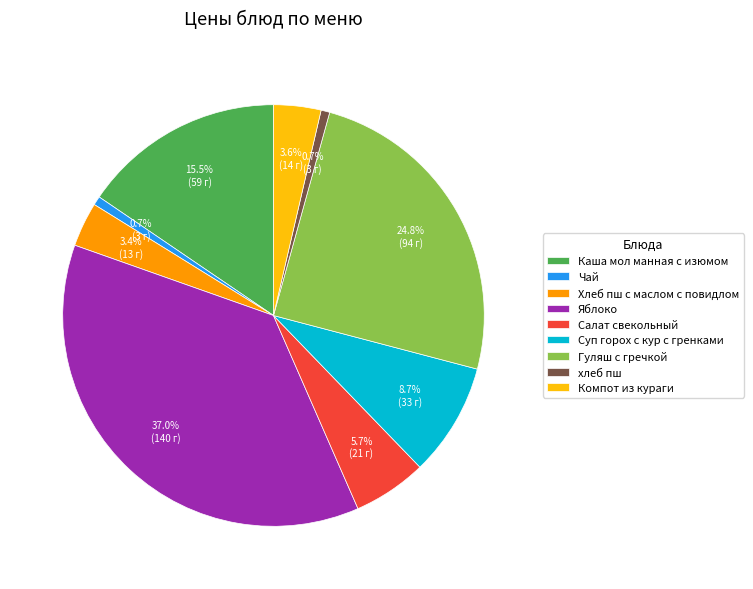

Which has a higher value, хлеб пш or Хлеб пш с маслом с повидлом?

Хлеб пш с маслом с повидлом